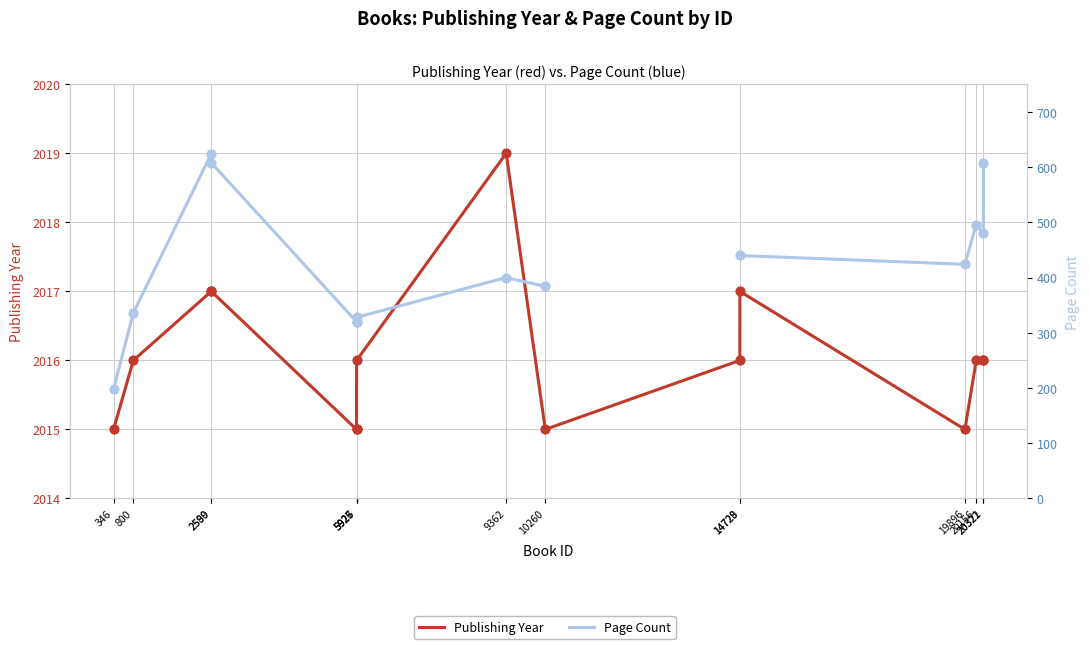

At which category is the sum across all series the highest?

2589